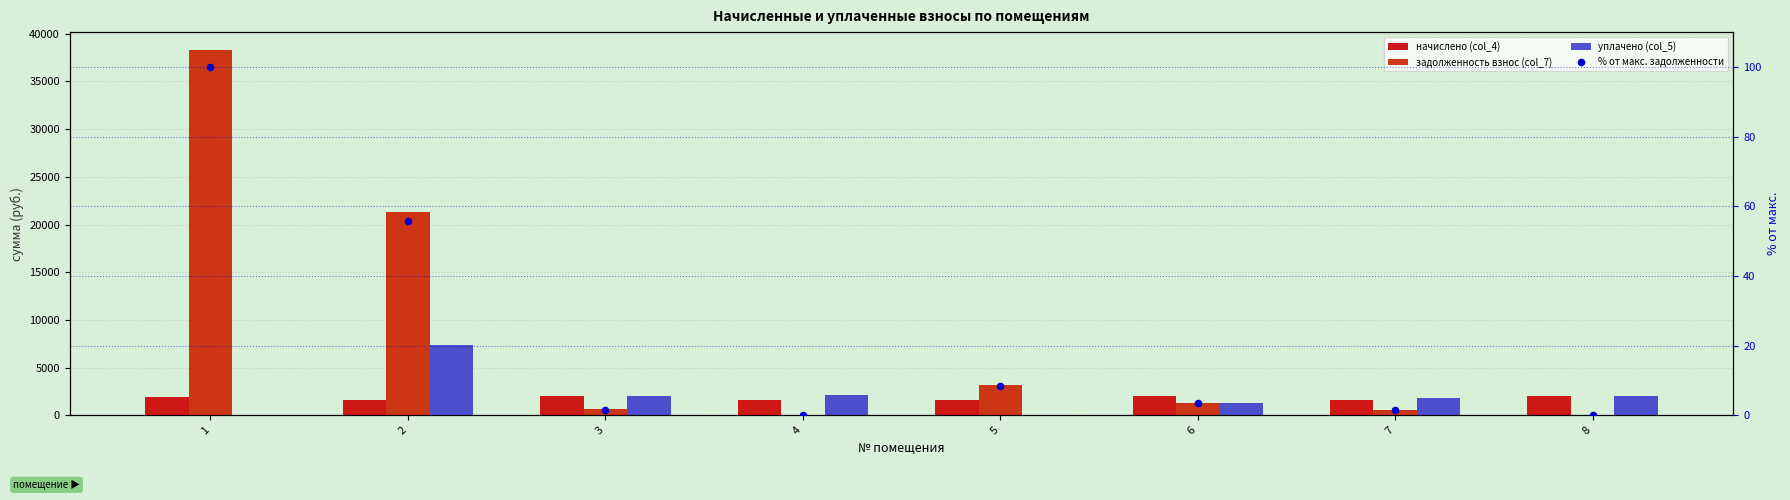

What is the total value across all series at 8?

3959.3